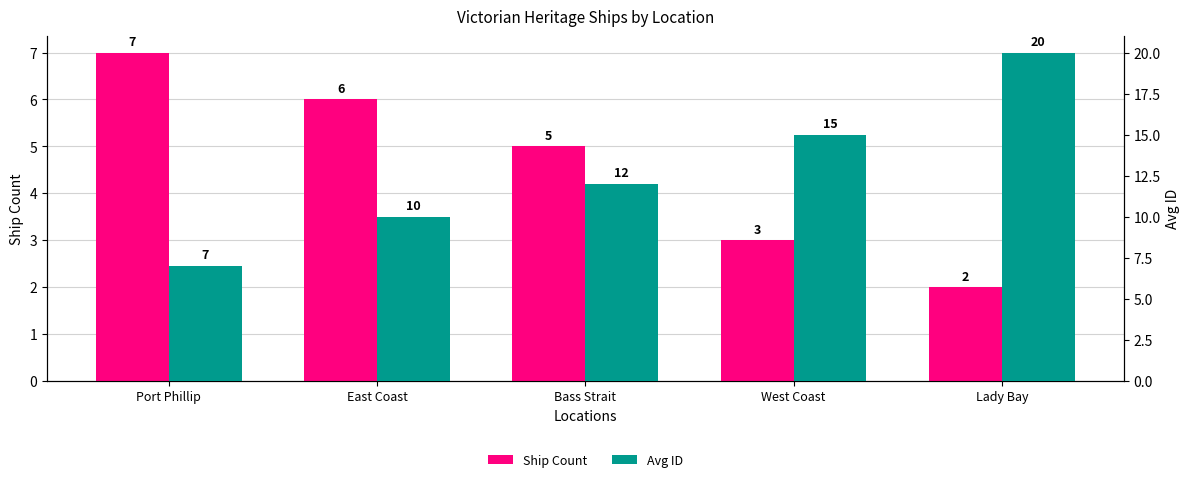

What is the total value across all series at Lady Bay?

22